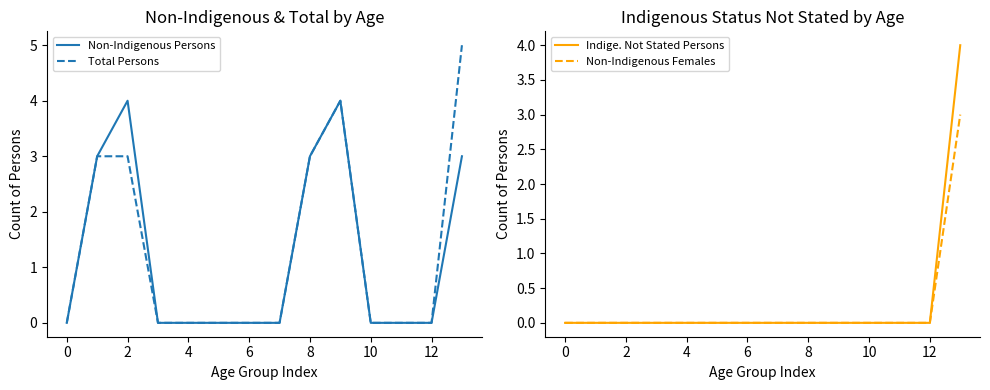

At which category is the sum across all series the highest?

13